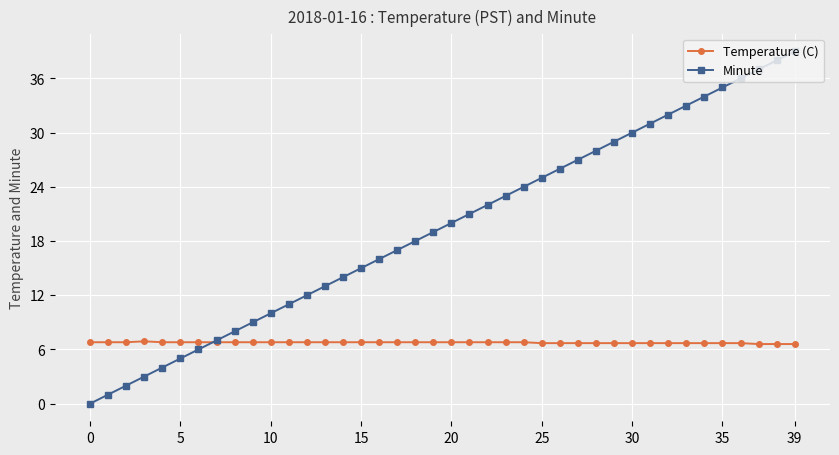

Rank the series by their average value, from highest to lowest.

Minute, Temperature (C)